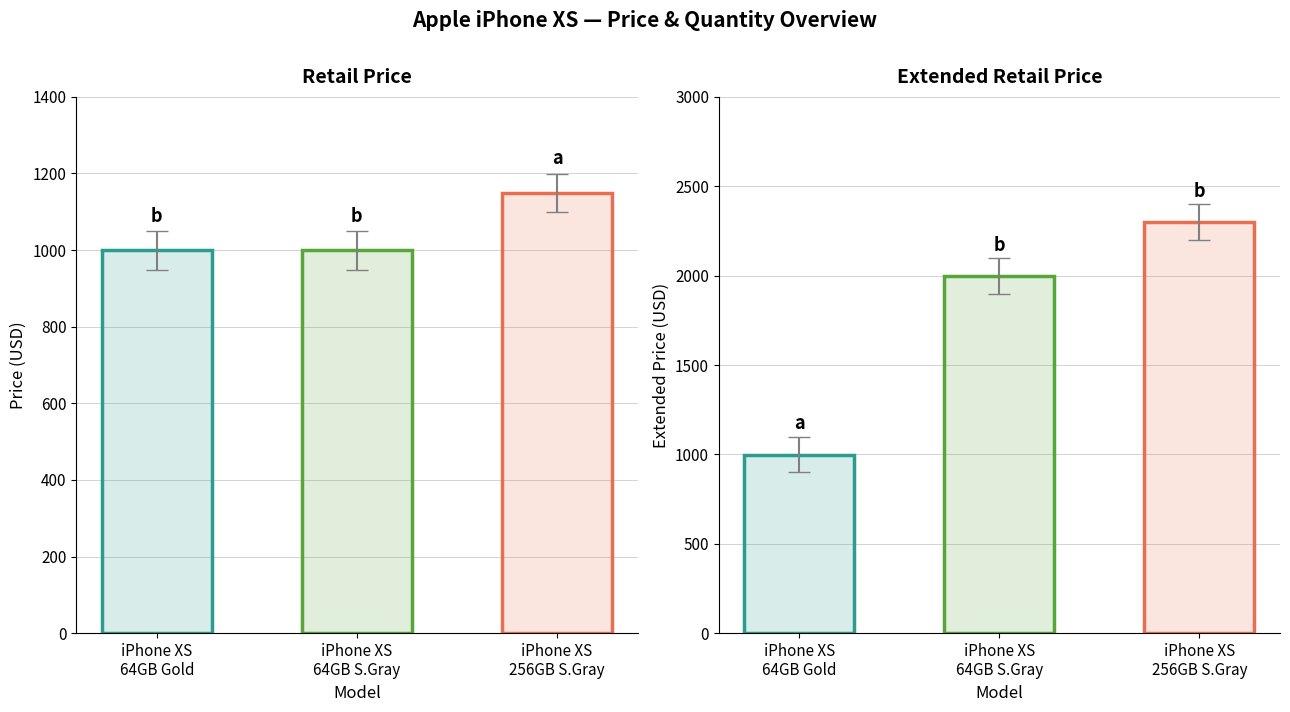

What is the sum of all RetailPrice values?

3147